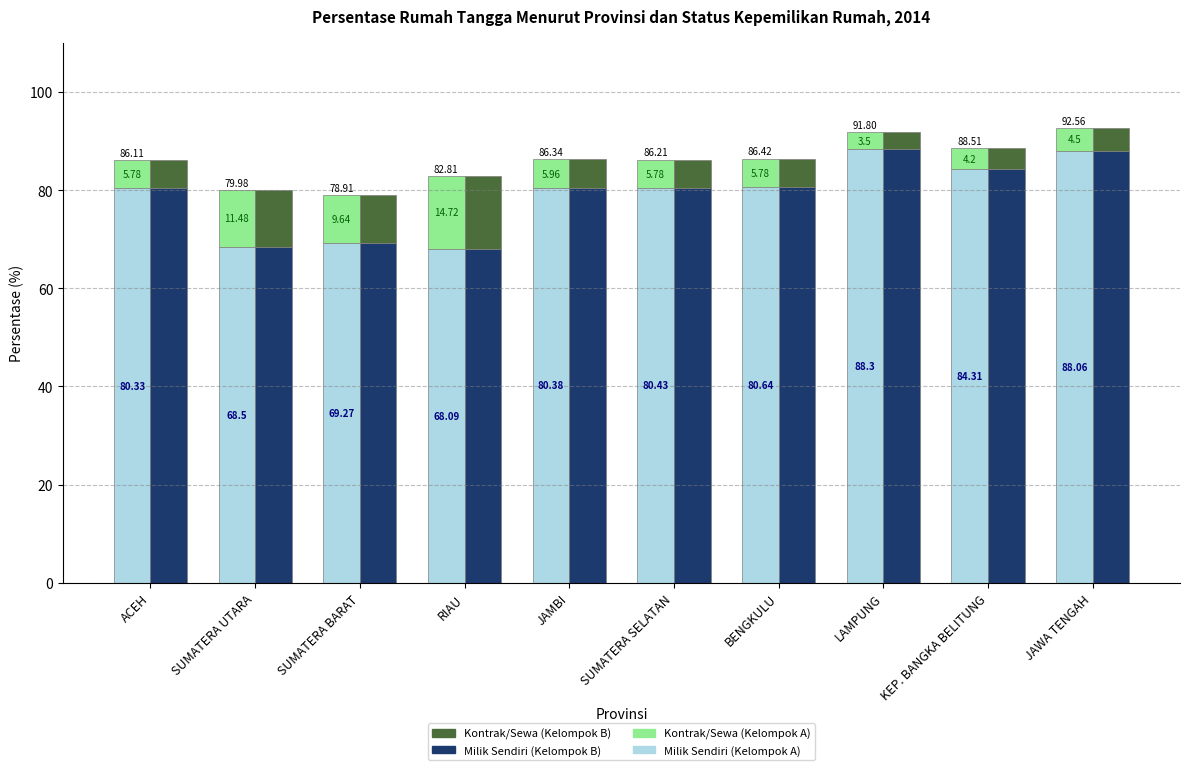

Which series has the largest total across all categories?

Milik Sendiri